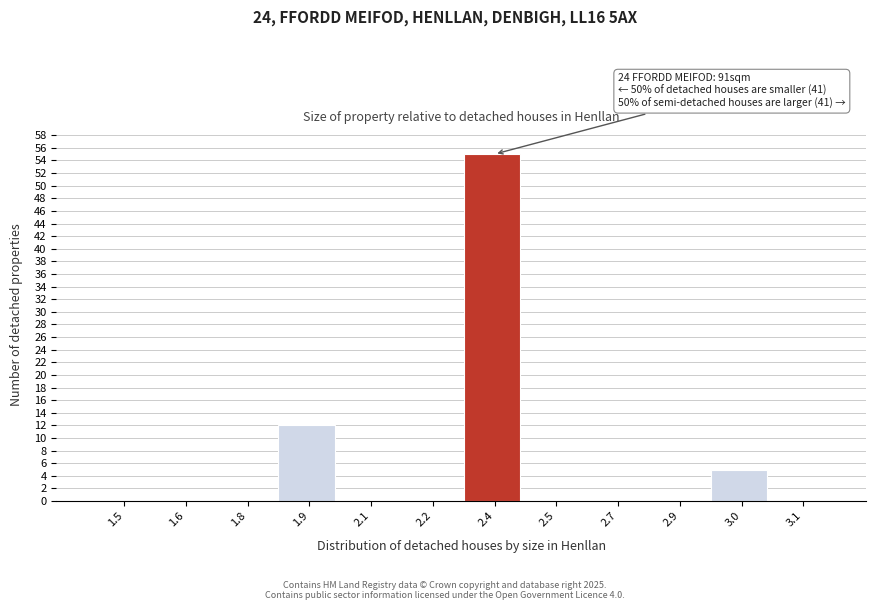

Reading left to right, extract all data points from this chart.

1.5=0	1.6=0	1.8=0	1.9=12	2.1=0	2.2=0	2.4=55	2.5=0	2.7=0	2.9=0	3.0=5	3.1=0